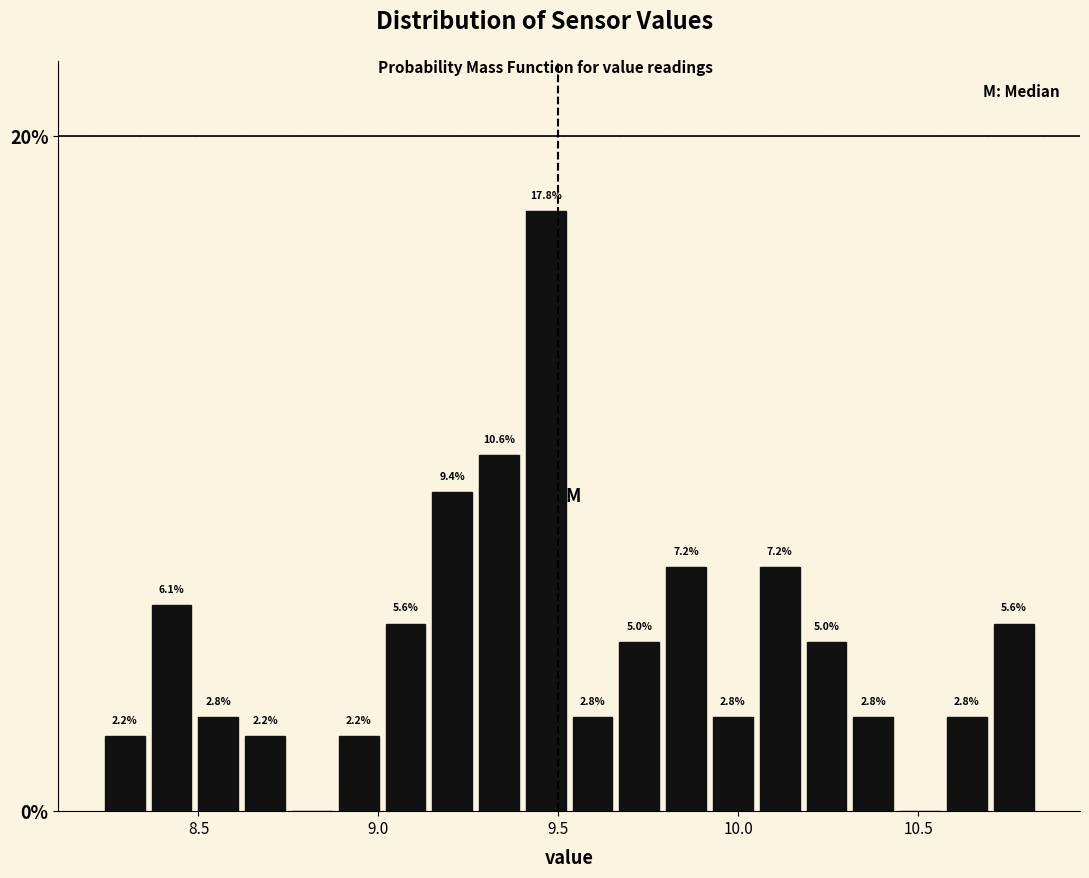

Around what value on the x-axis is the tallest bar? Give the approximate position of its centre, as read against the axis.

9.45